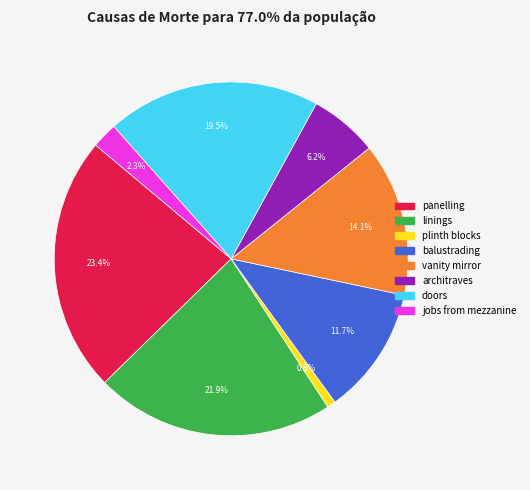

Which category has the biggest portion of the pie?

panelling